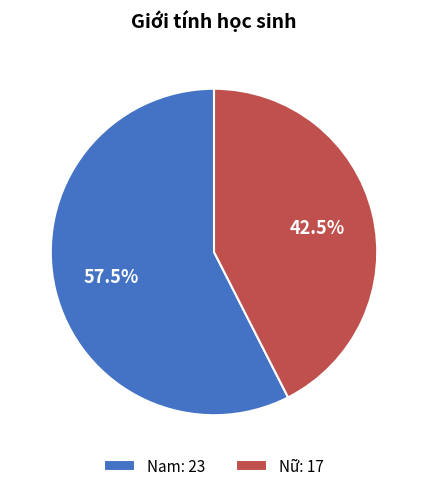

What percentage is NOT represented by Nữ?

57.5%